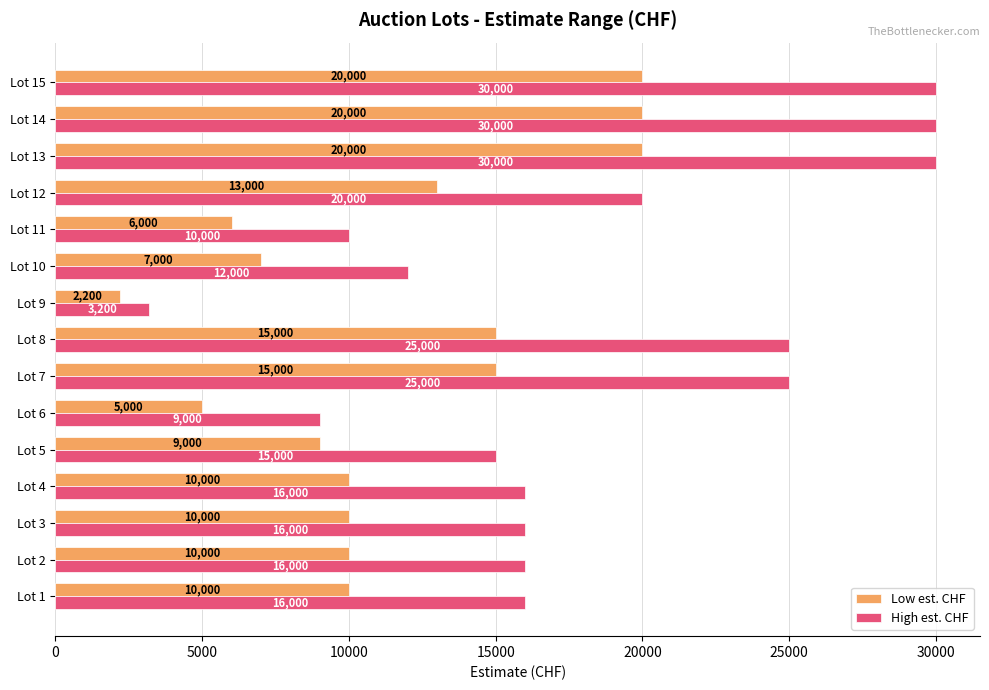

The value of Low est. CHF at Lot 2 is 15454. True or false?

False